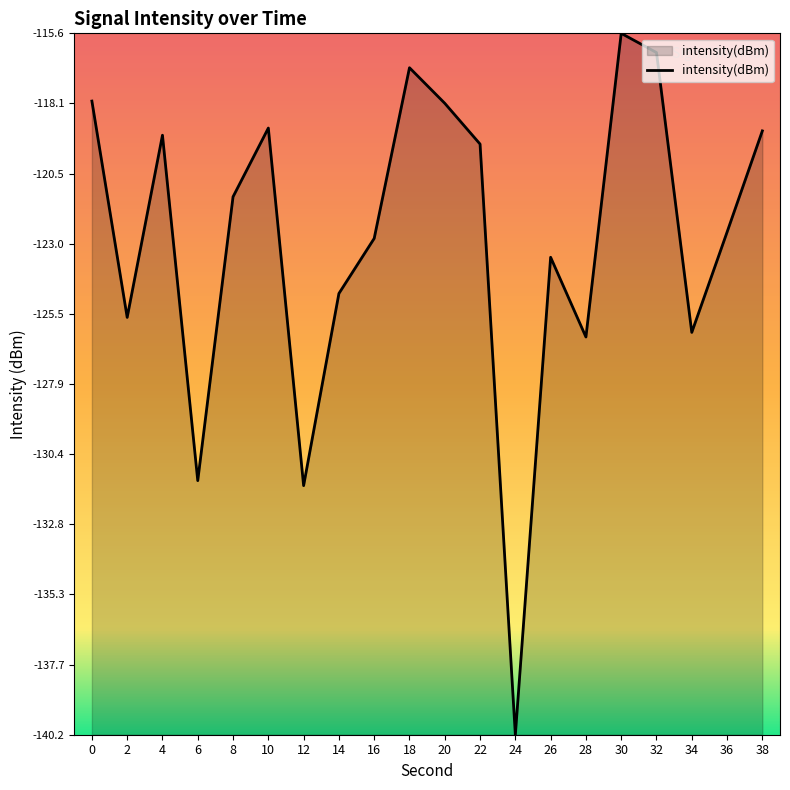

Does the chart have visible grid lines?

No